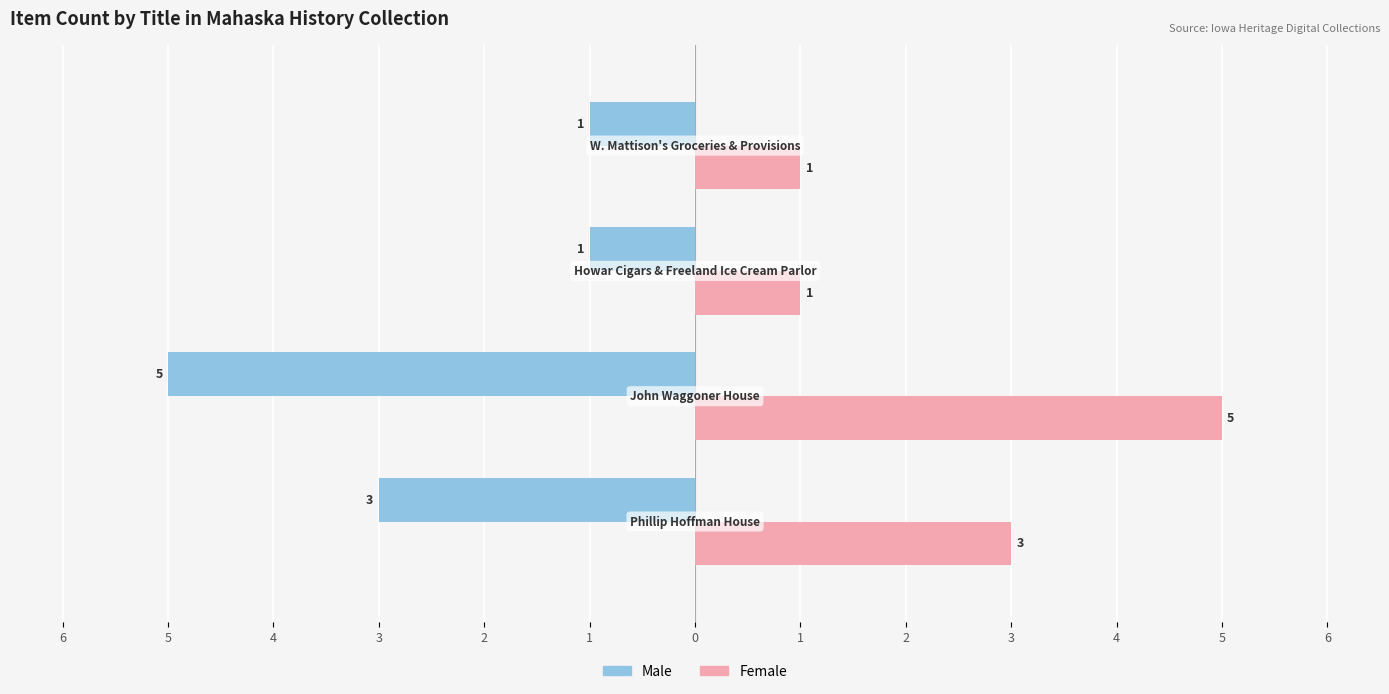

What are all the series names shown in the legend?

Male, Female